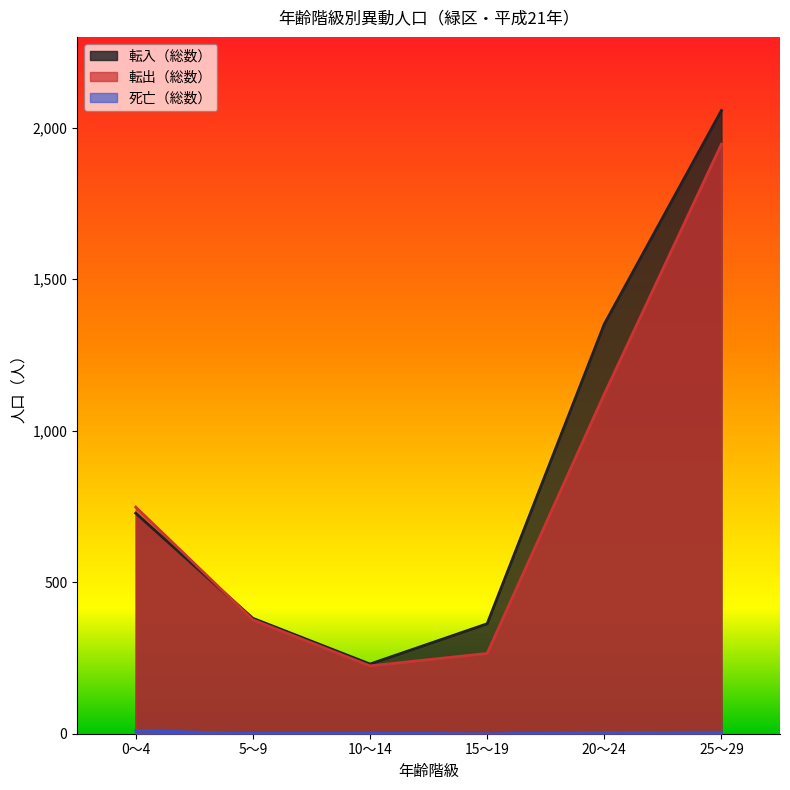

Between 10～14 and 25～29, which series saw the biggest shift?

転入（総数）